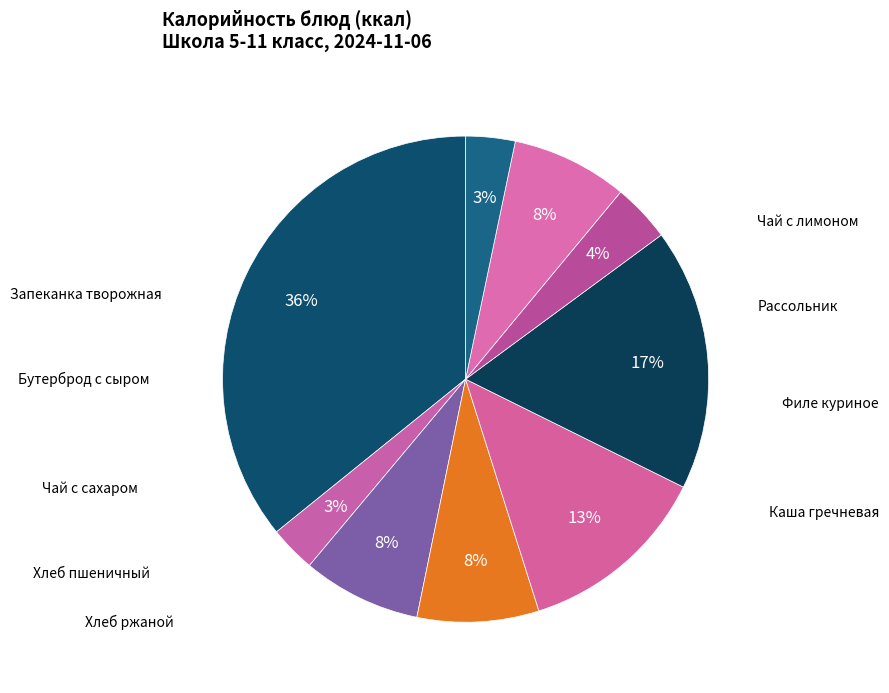

How many slices are in this pie chart?

9